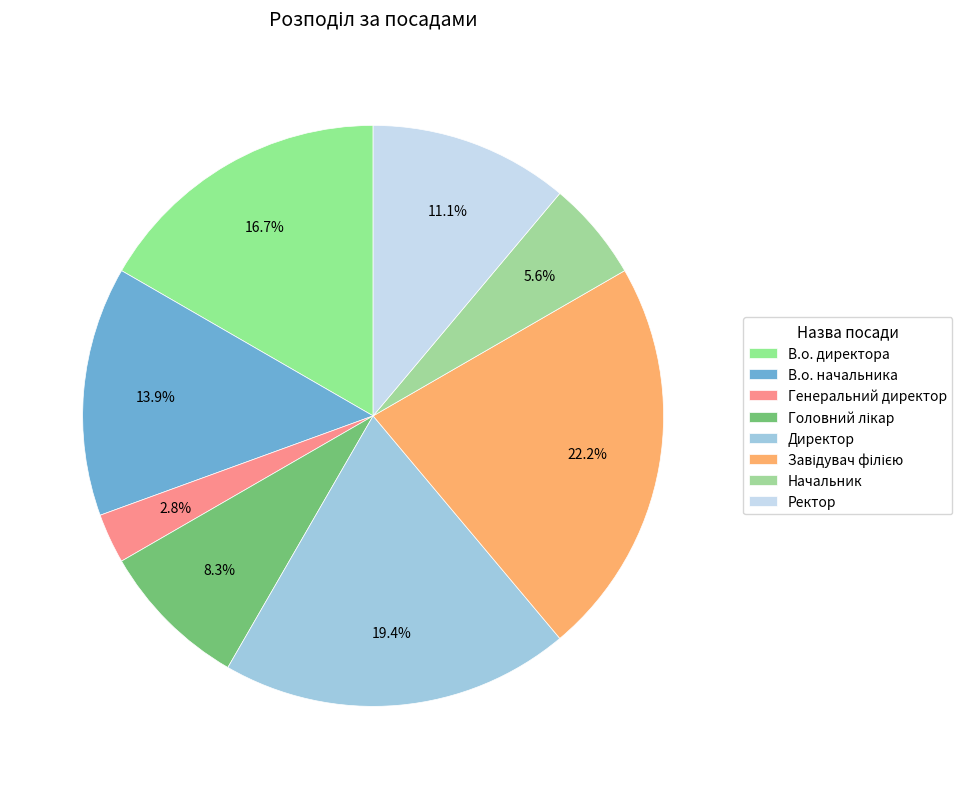

To the nearest percent, what is the combined percentage of Головний лікар and В.о. начальника?

22%